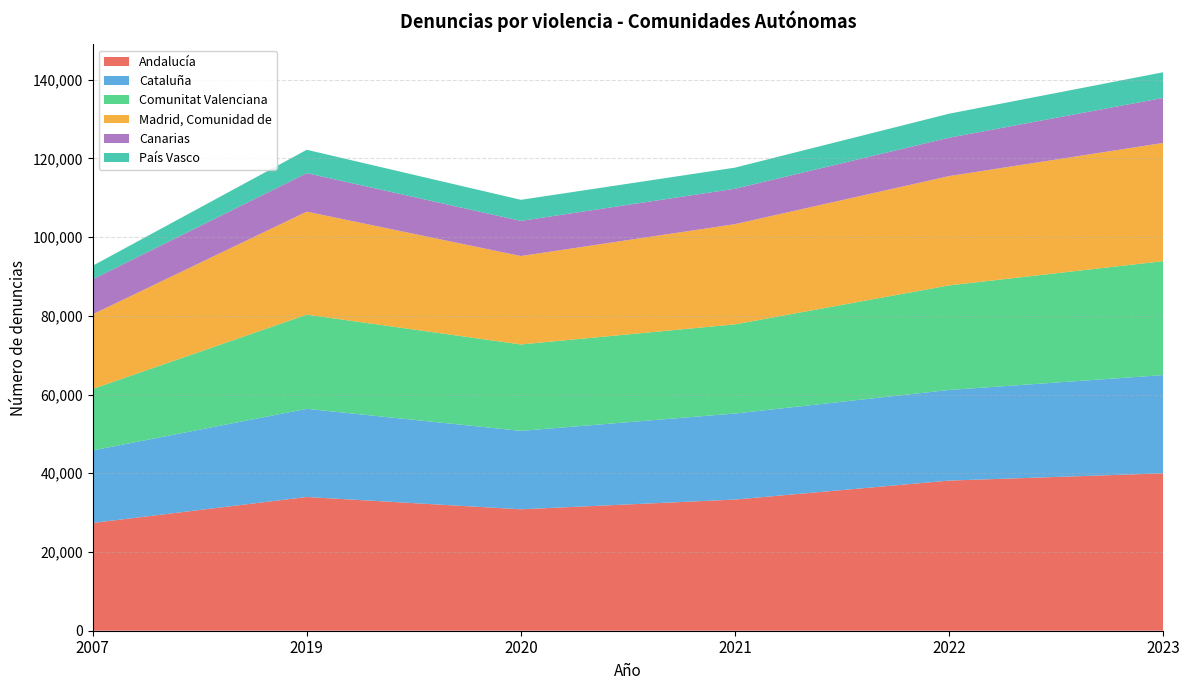

Reading left to right, list all the values displayed in this chart.

Andalucía: 27375.0	33977.0	30850.0	33325.0	38145.0	39990.0
Cataluña: 18424.0	22394.0	19927.0	21857.0	23021.0	24950.0
Comunitat Valenciana: 15614.0	23932.0	21954.0	22654.0	26566.0	28955.0
Madrid, Comunidad de: 18975.0	26166.0	22463.0	25454.0	27769.0	30032.0
Canarias: 8894.0	9786.0	8926.0	9002.0	9757.0	11440.0
País Vasco: 3444.0	5931.0	5355.0	5357.0	6095.0	6512.0